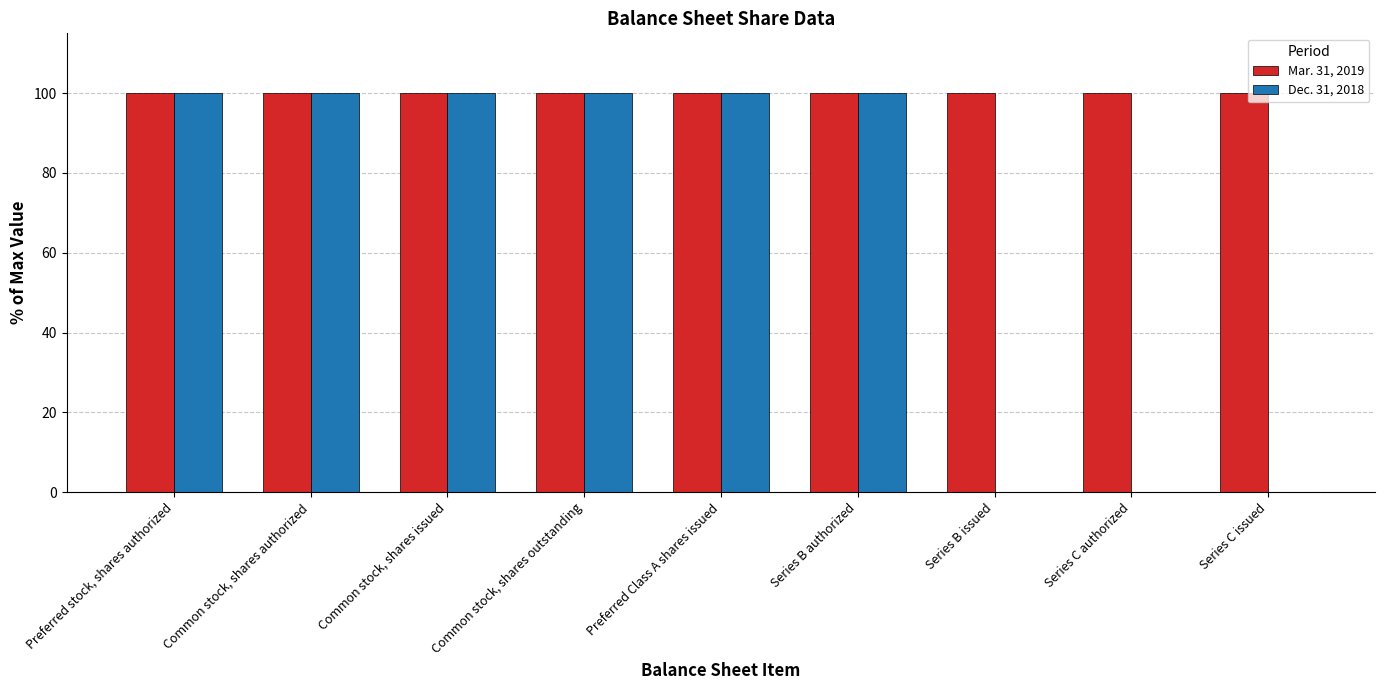

Reading right to left, transcribe all the data shown in this chart.

Mar. 31, 2019: Series C issued=100	Series C authorized=100	Series B issued=100	Series B authorized=100	Preferred Class A shares issued=100	Common stock, shares outstanding=100	Common stock, shares issued=100	Common stock, shares authorized=100	Preferred stock, shares authorized=100
Dec. 31, 2018: Series C issued=0	Series C authorized=0	Series B issued=0	Series B authorized=100	Preferred Class A shares issued=100	Common stock, shares outstanding=100	Common stock, shares issued=100	Common stock, shares authorized=100	Preferred stock, shares authorized=100